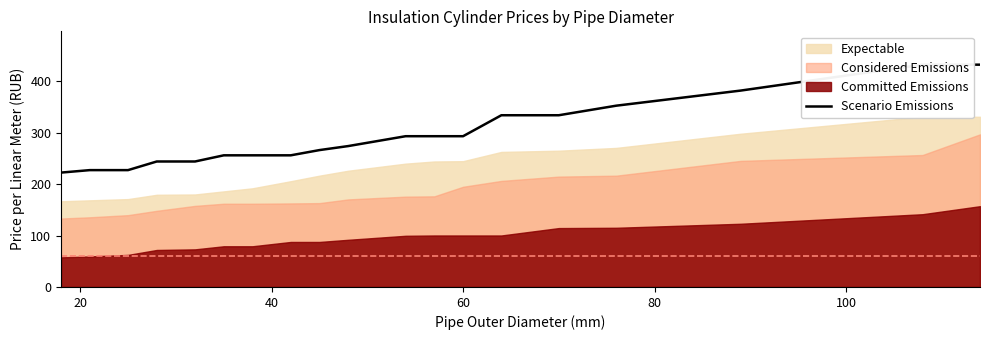

What is the average value?

296.0